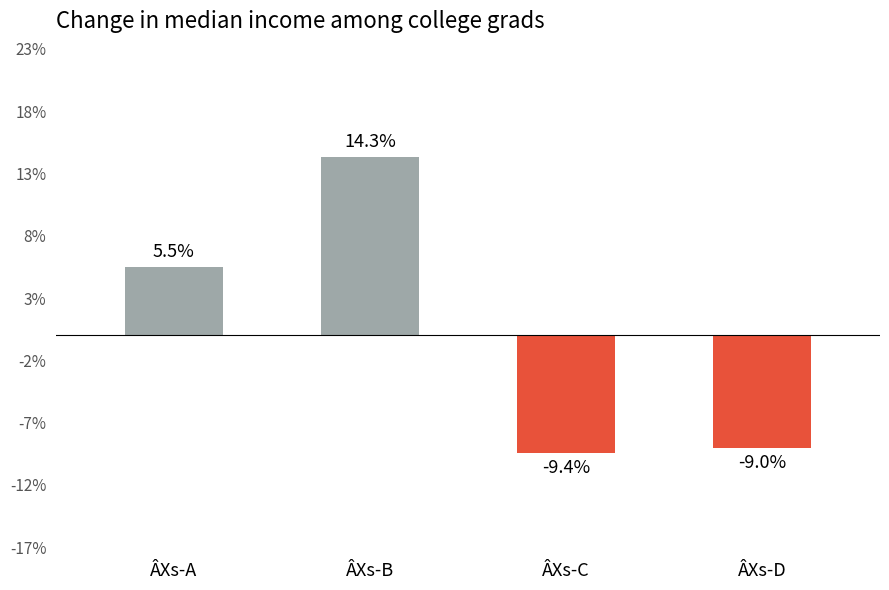

Rank the categories by value from lowest to highest.

ÂXs-C, ÂXs-D, ÂXs-A, ÂXs-B